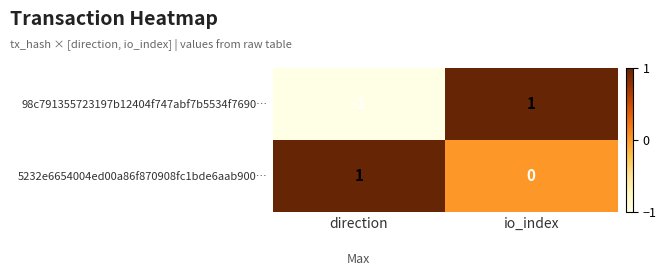

The 5232e6654004ed00a86f870908fc1bde6aab900… series shows 1 at direction. True or false?

True